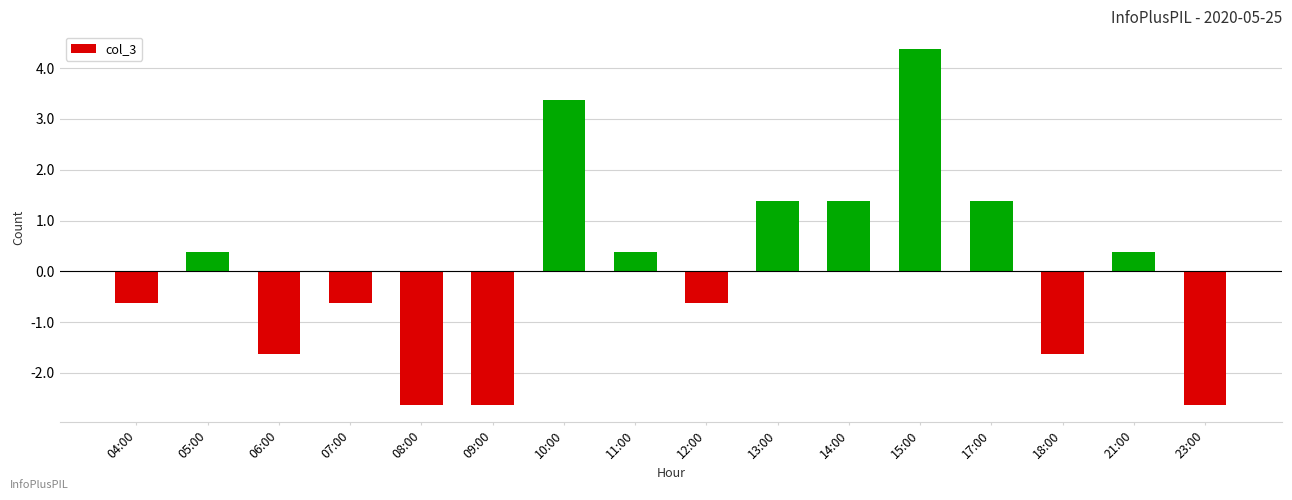

The chart shows a value of -1.1 at 07:00. True or false?

False